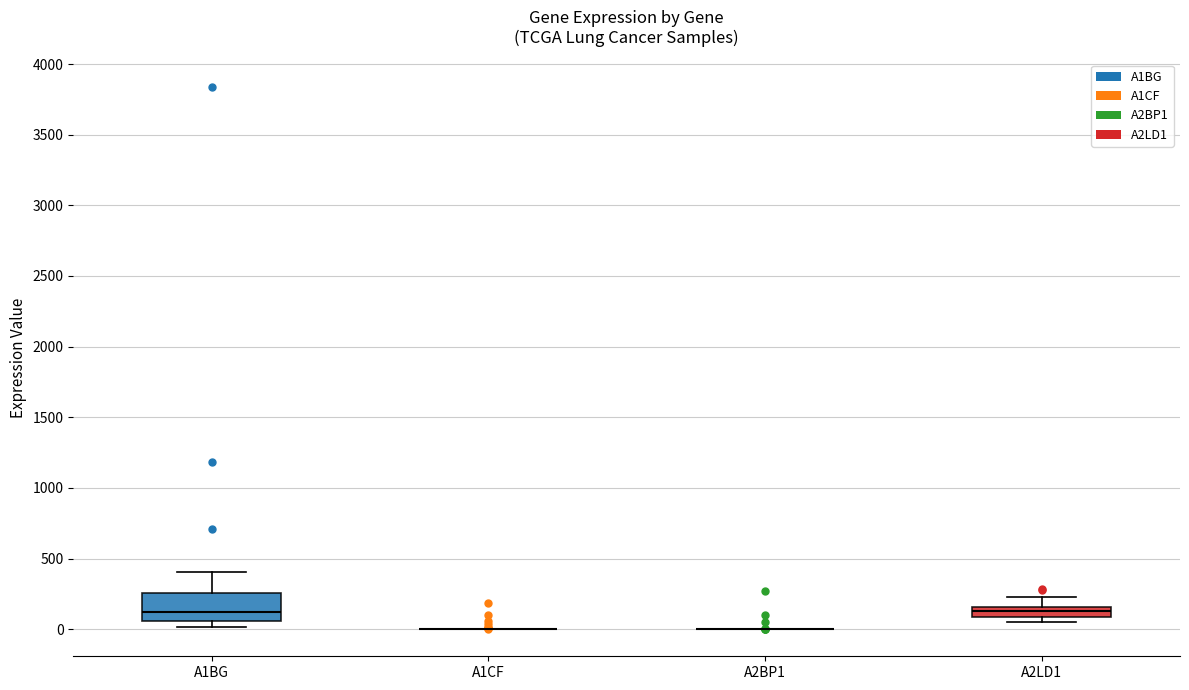

Which box is the tallest, from its lower edge to its upper edge?

A1BG